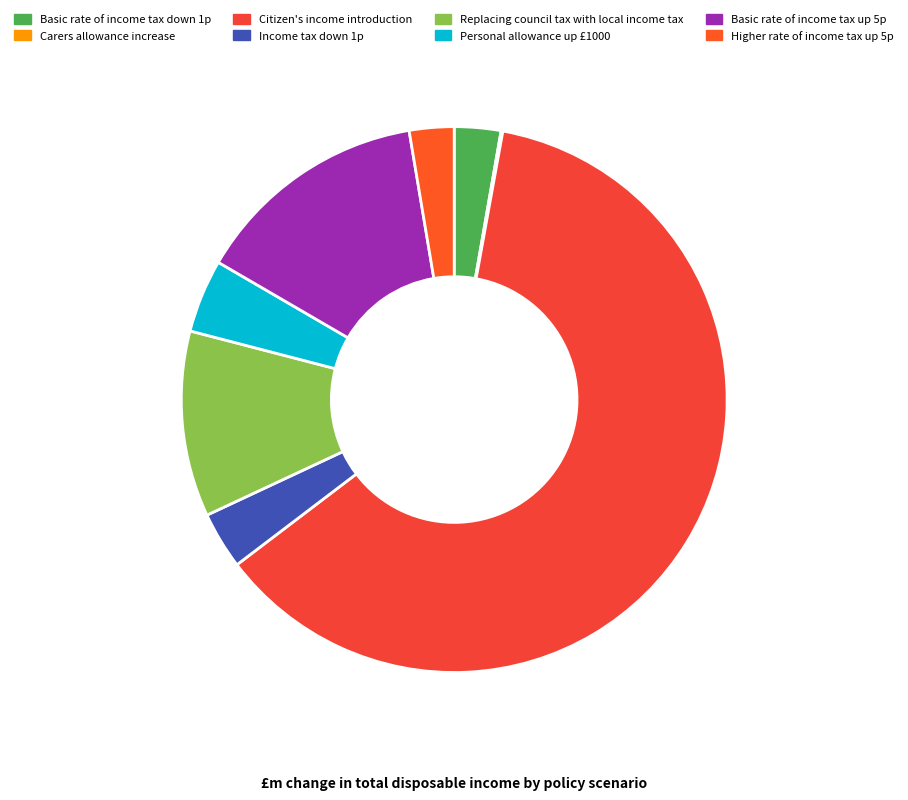

How many slices are in this pie chart?

8